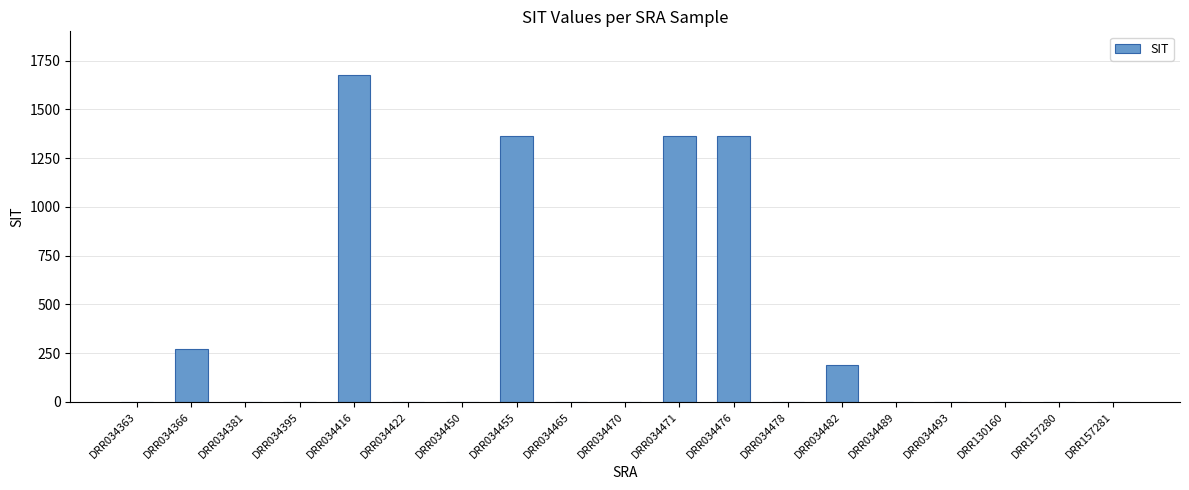

What is the sum of all values?

6238